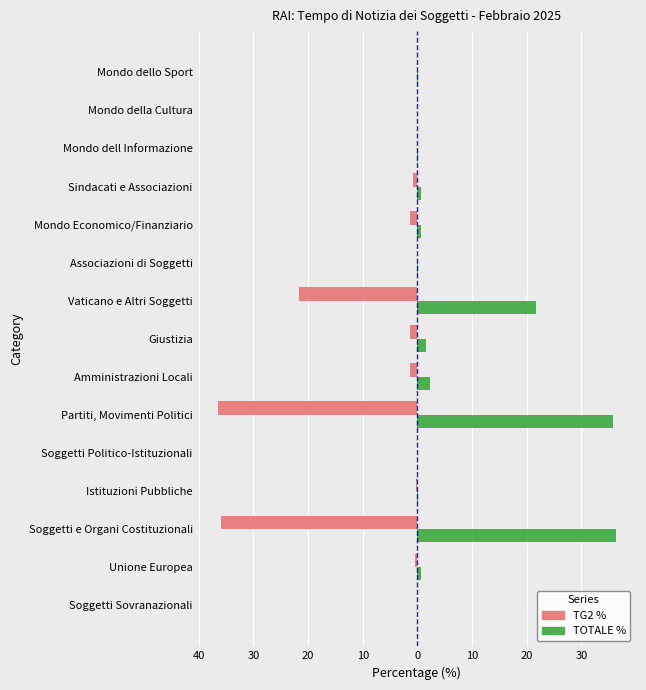

What is the maximum value shown in the chart?

36.4